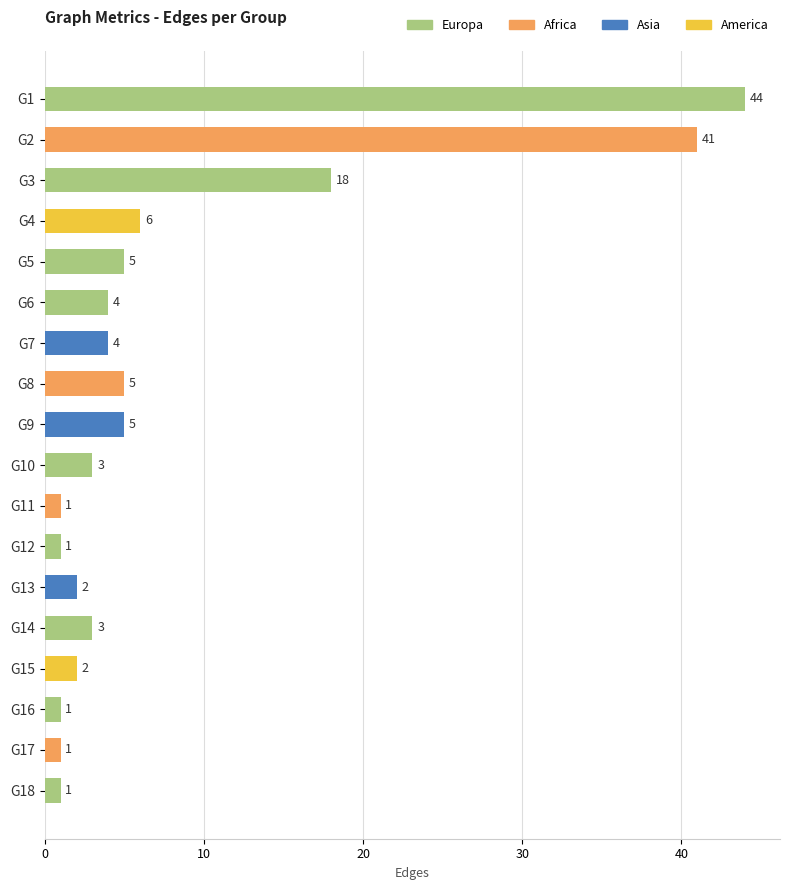

At which category does the chart reach its peak across all series?

G1